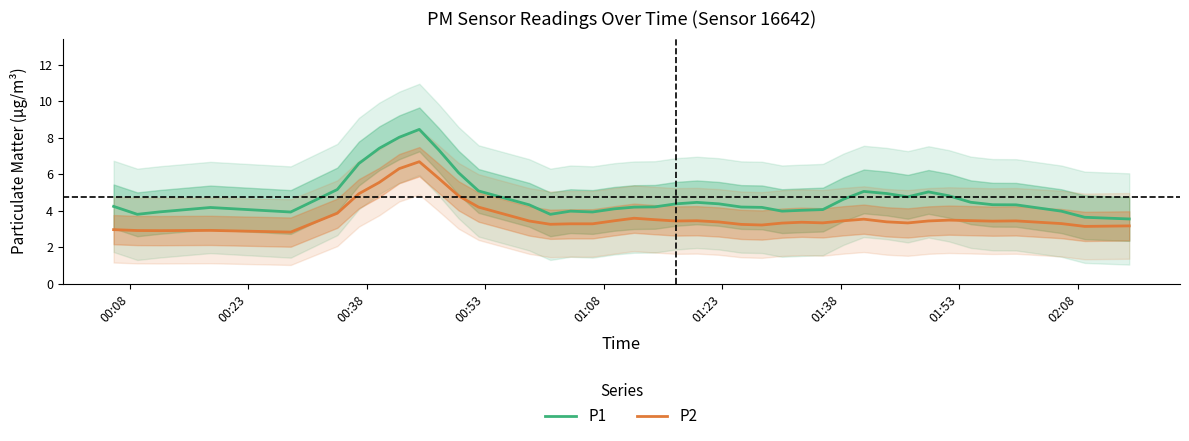

True or false: P1 and P2 cross at least once.

False